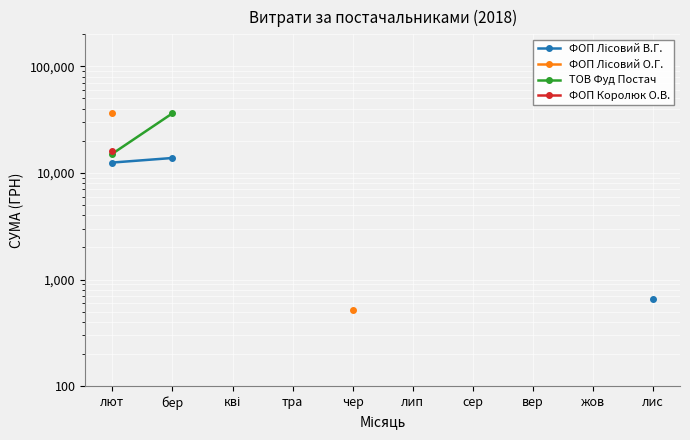

True or false: ФОП Лісовий В.Г. has more than 2 points higher than both neighbors.

False